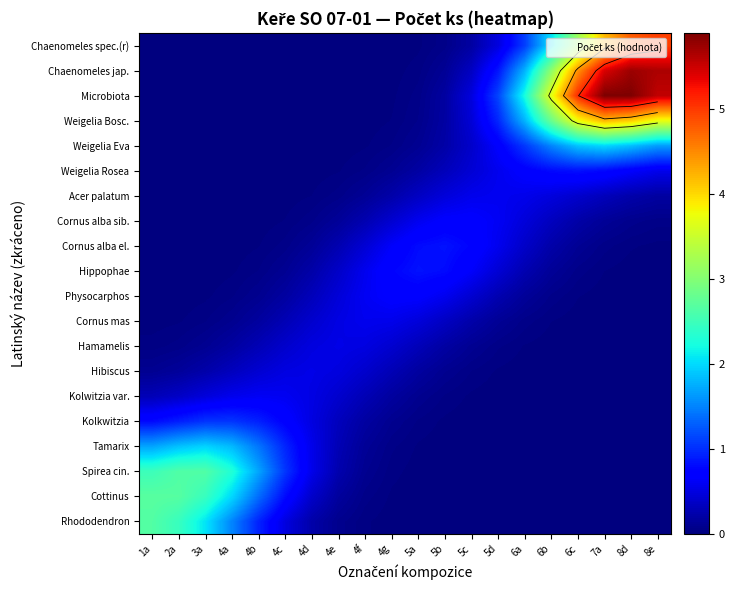

What is the difference between the highest and lowest values at 4g?

0.7